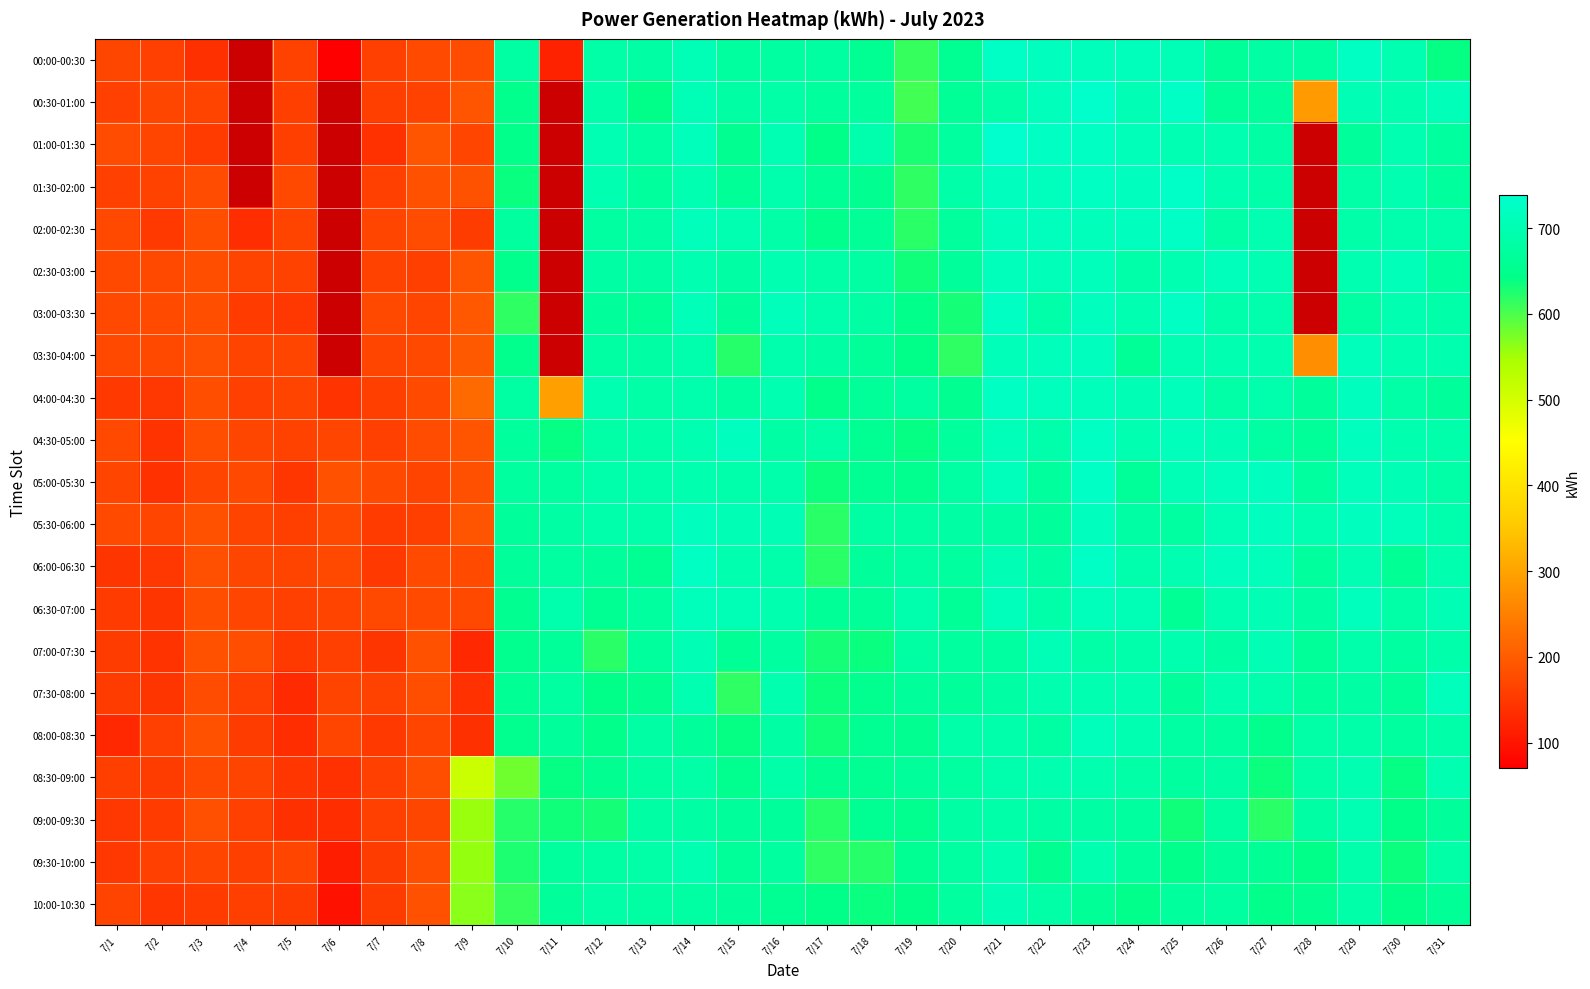

List the series in order of their overall mean, highest first.

00:00-00:30, 00:30-01:00, 01:00-01:30, 01:30-02:00, 02:00-02:30, 02:30-03:00, 03:00-03:30, 03:30-04:00, 05:30-06:00, 04:30-05:00, 06:30-07:00, 05:00-05:30, 06:00-06:30, 08:30-09:00, 09:30-10:00, 10:00-10:30, 09:00-09:30, 07:00-07:30, 04:00-04:30, 07:30-08:00, 08:00-08:30